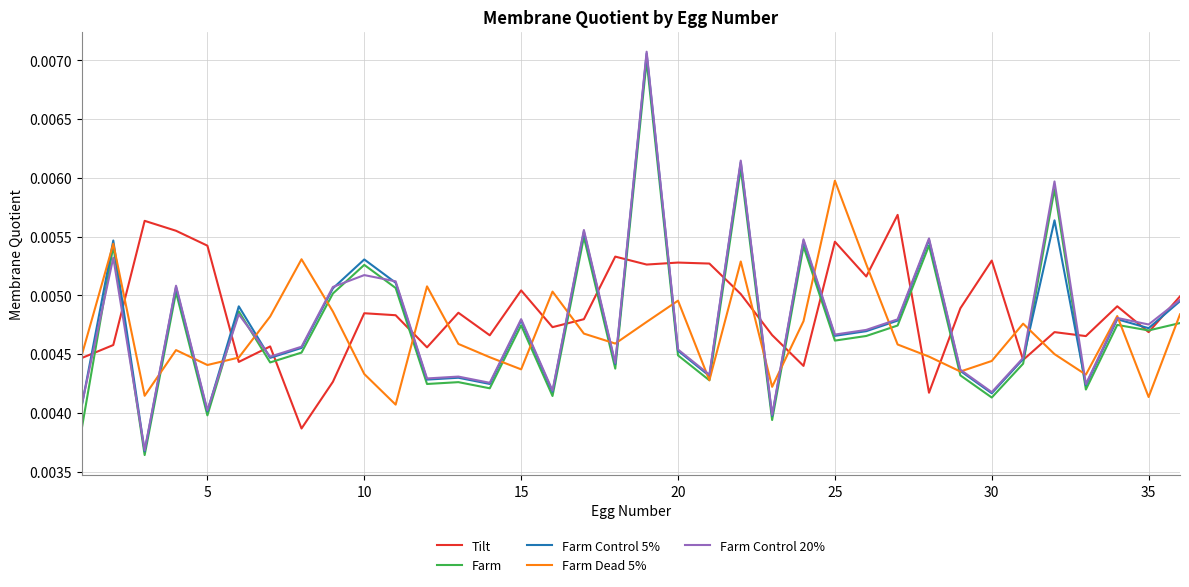

Which series has the widest spread of values?

Farm Control 20%